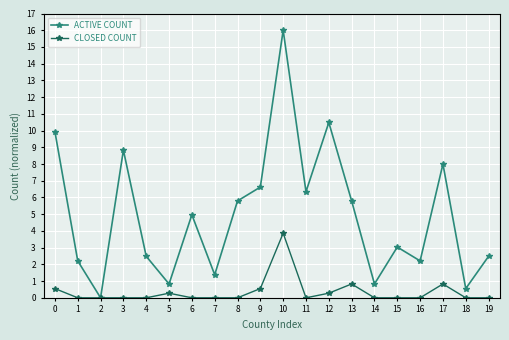

Rank the series by their maximum value, from highest to lowest.

ACTIVE COUNT, CLOSED COUNT